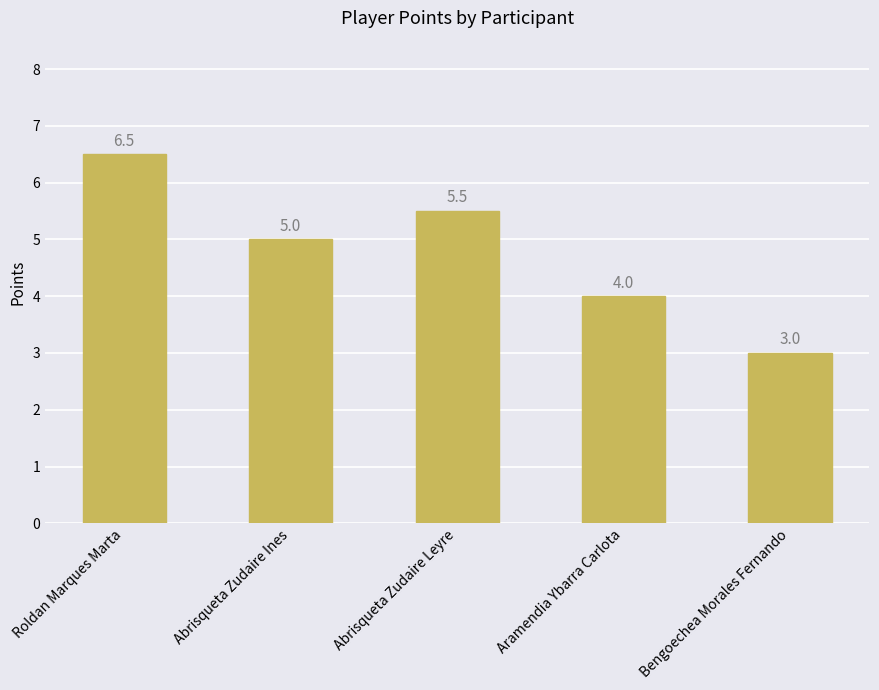

What is the maximum value shown in the chart?

6.5